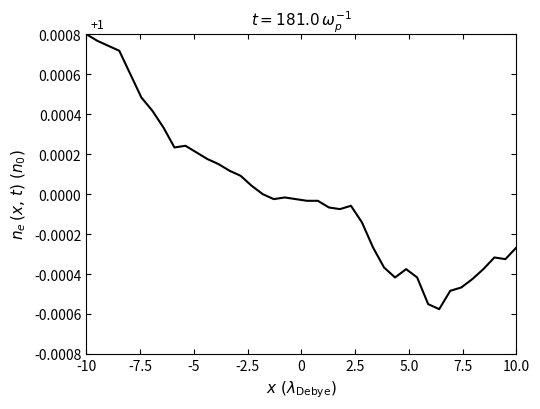

How many lines are shown in the chart?

1